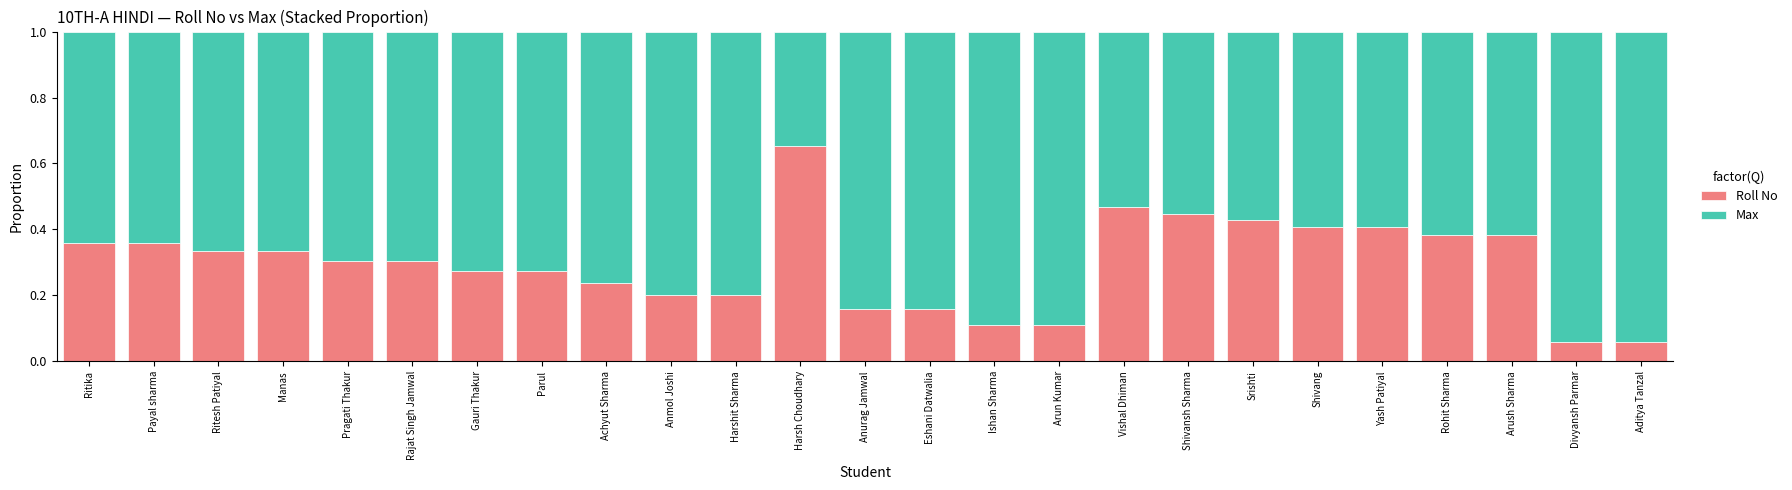

What is the total value across all series at Harshit Sharma?

1.0